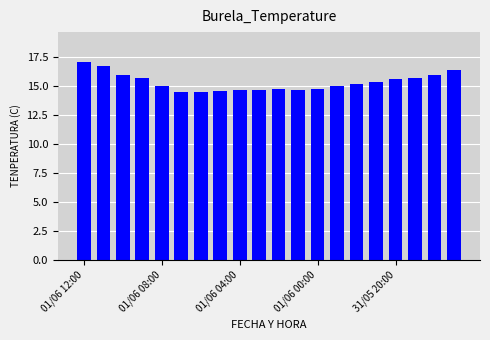

What is the smallest value displayed?

14.5